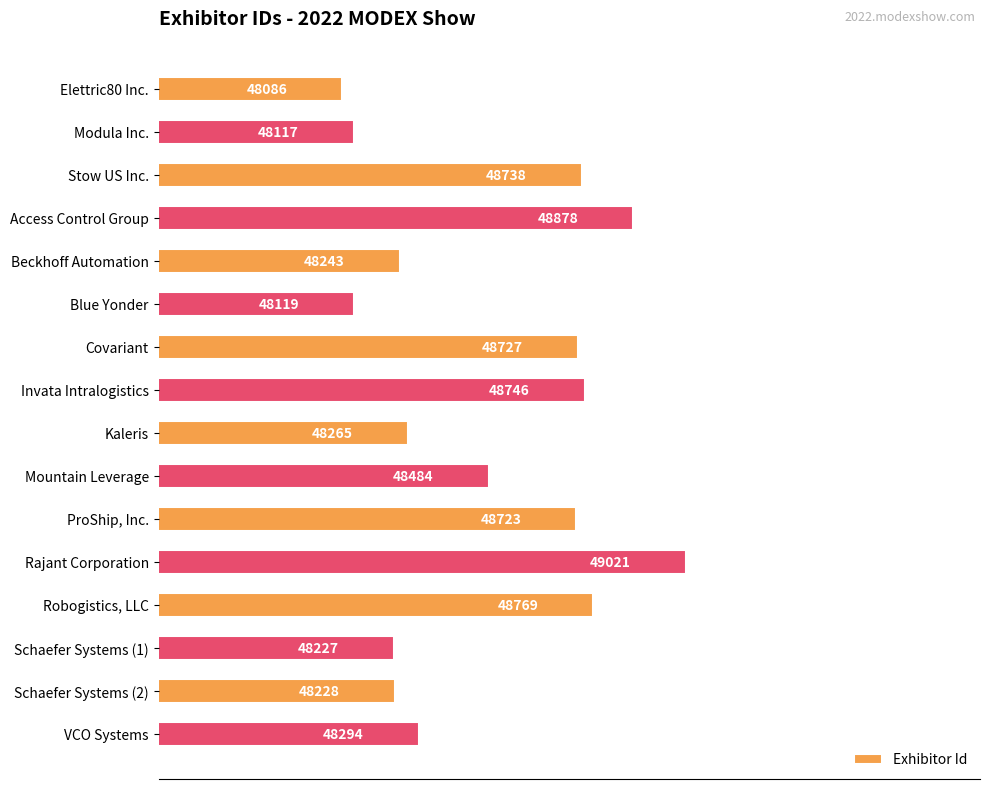

What is the sum of the values at ProShip, Inc. and Beckhoff Automation?

96966